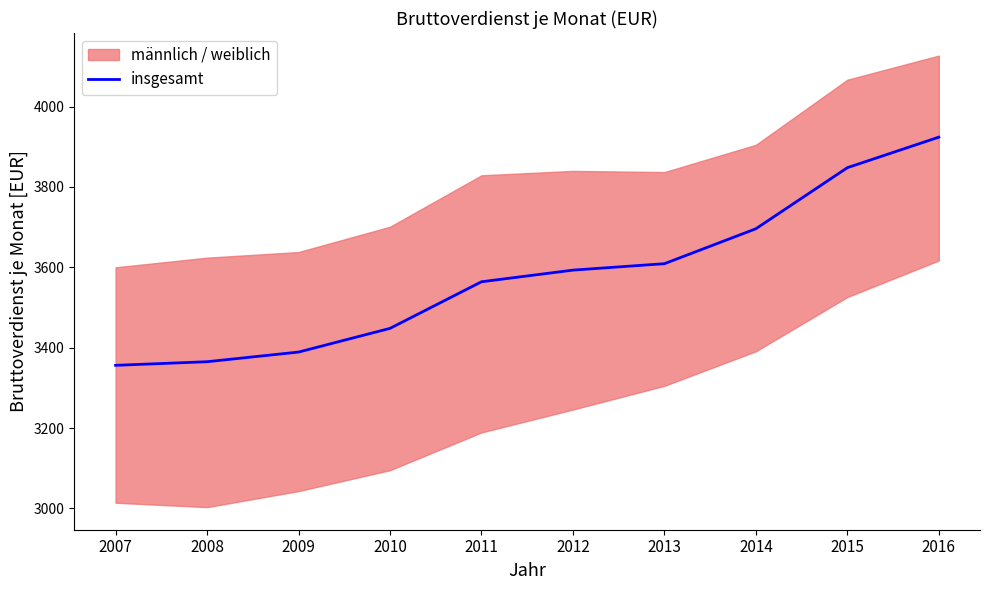

Does the chart display data point markers on the line(s)?

No